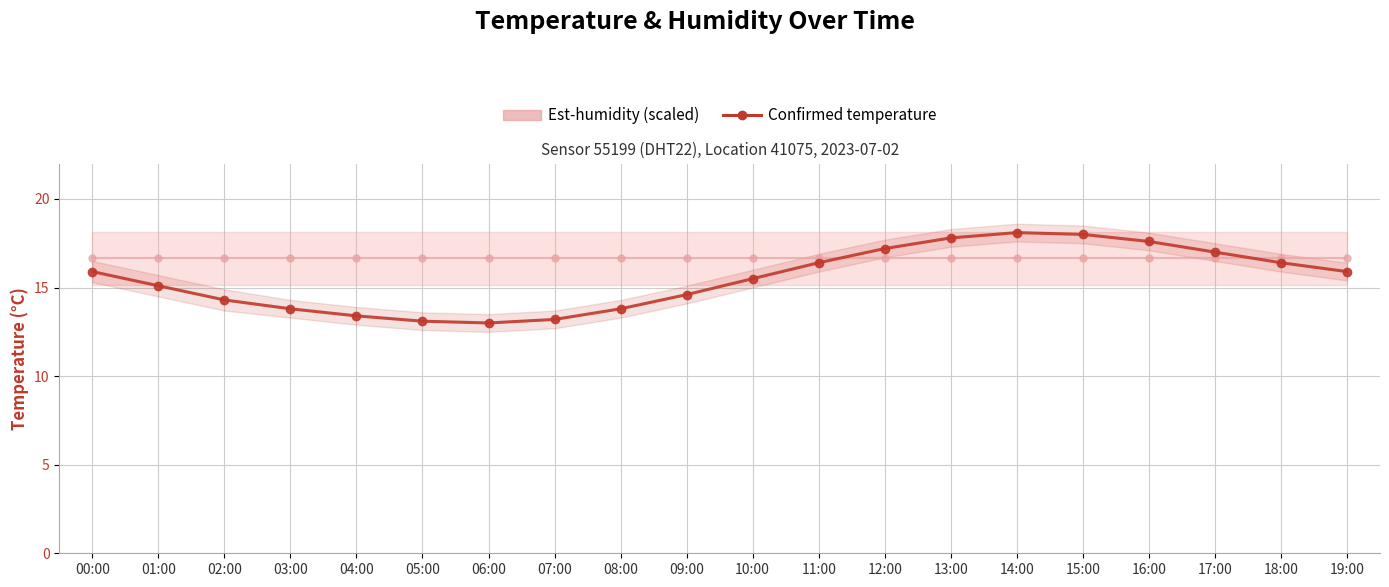

Is the value of Est-humidity (scaled) at 15:00 greater than the value of Confirmed temperature at 15:00?

No